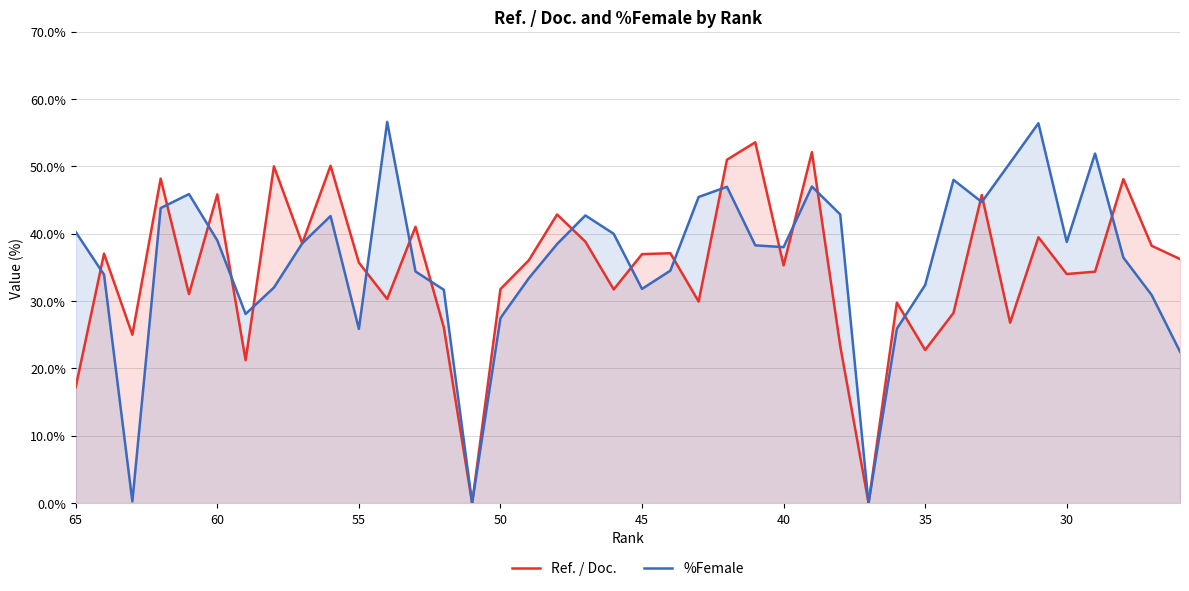

True or false: Ref. / Doc. has a value of 20.7 at 24.

False